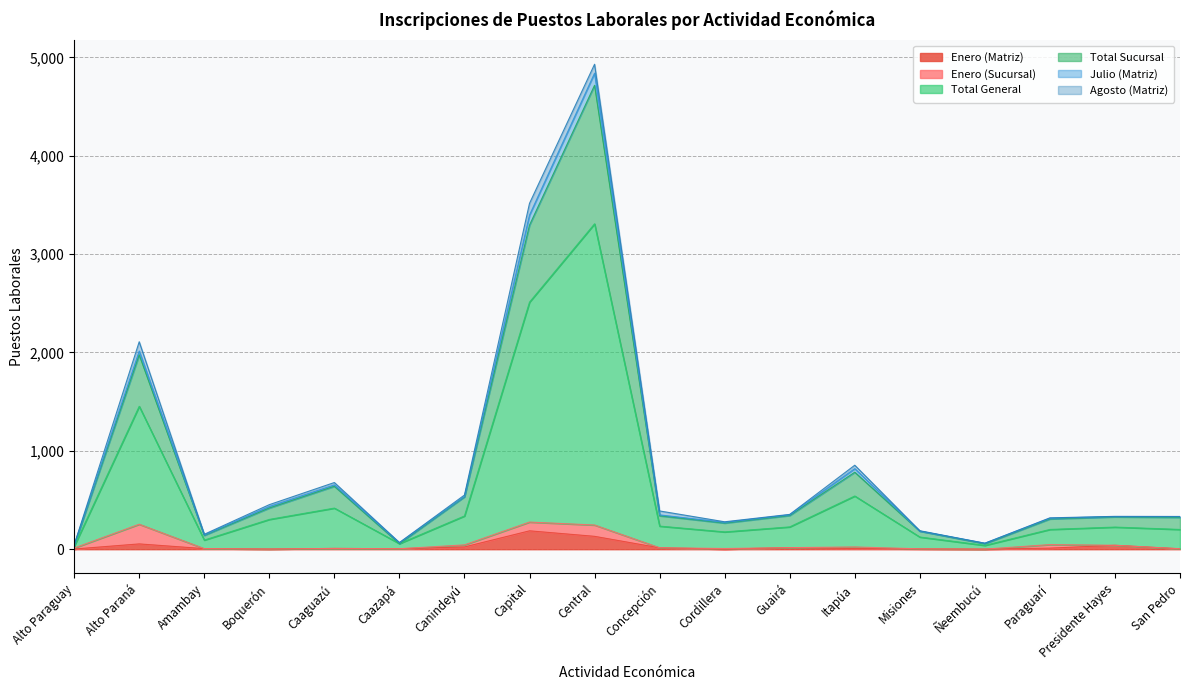

At which label is Julio (Matriz) closest to 1668?

Alto Paraná